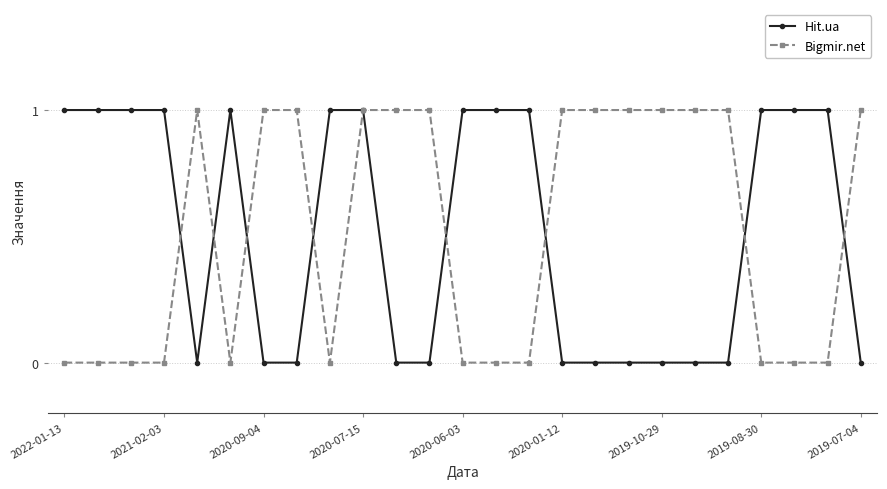

What is the value of the Bigmir.net point at the 20th from the left?

1